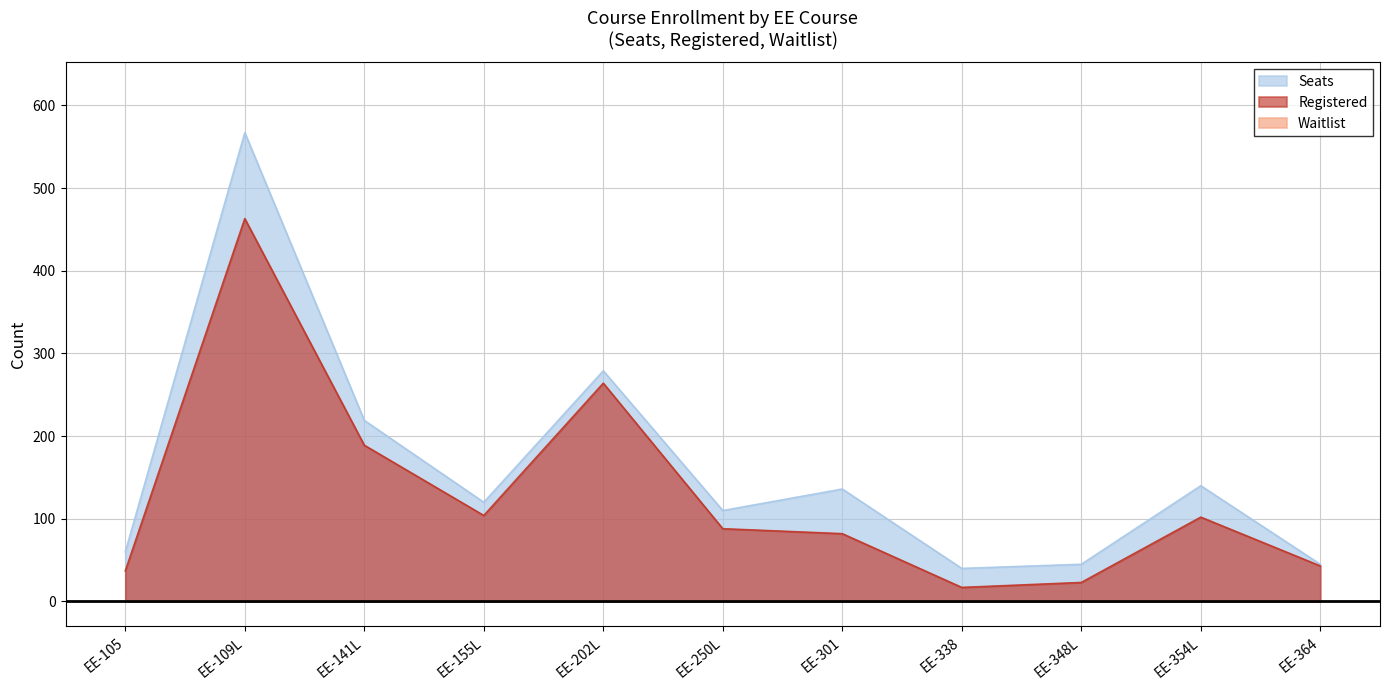

At EE-354L, list the series in order from smallest to largest.

Registered, Seats